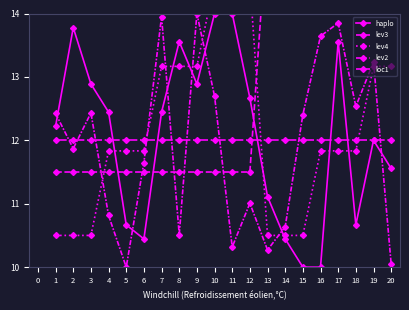

After their last crossing, which series has the higher values: lev3 or haplo?

lev3